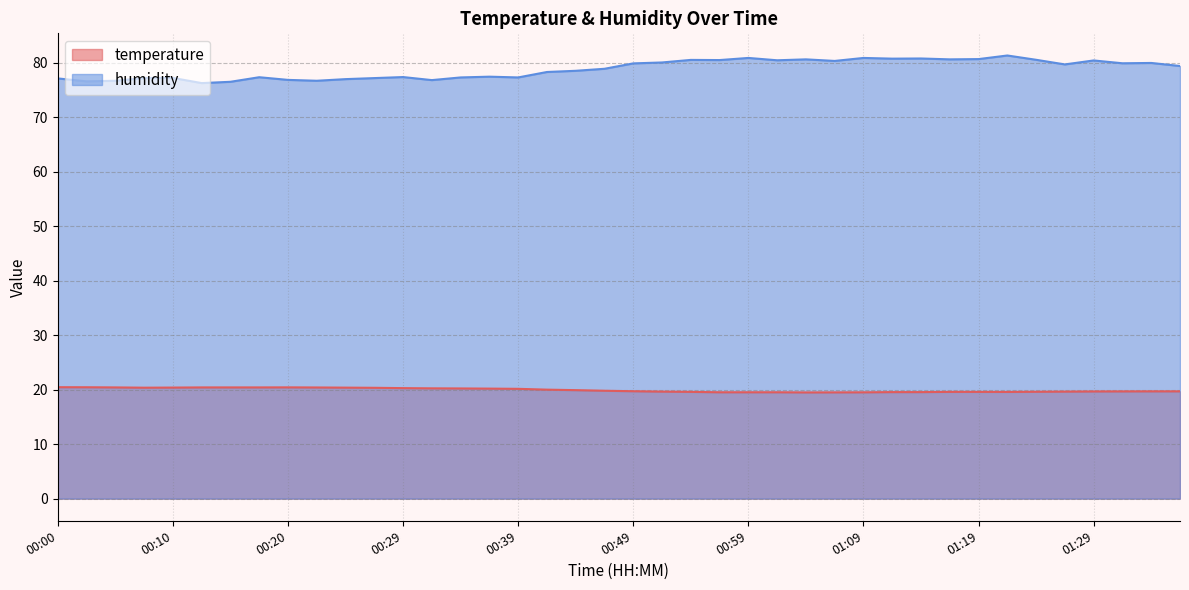

What is the total value across all series at 00:20?

97.3